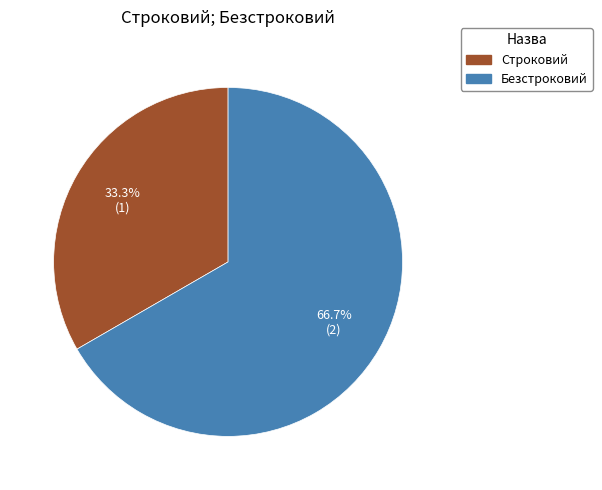

What percentage is the Строковий slice, to the nearest percent?

33%